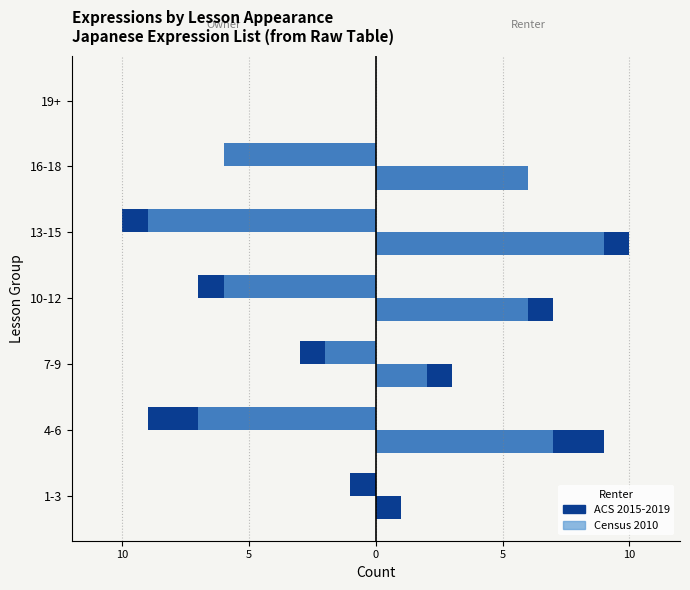

True or false: Census 2010 has a value of -6 at 10.

True